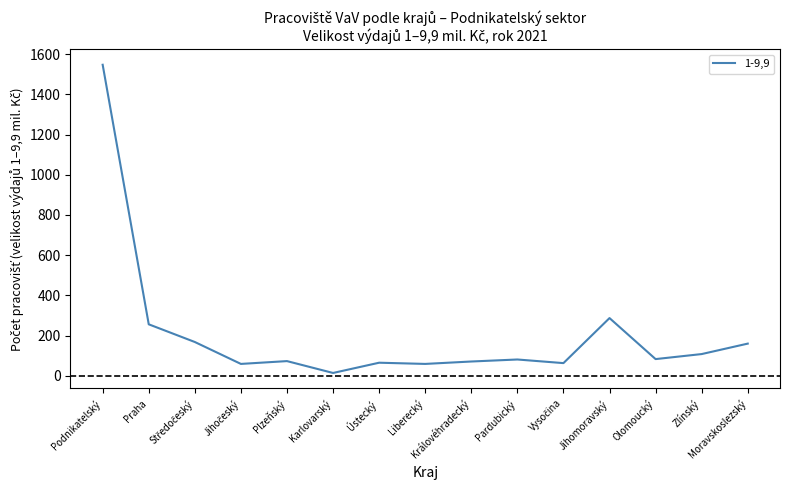

What is the difference between the maximum and minimum values?

1533